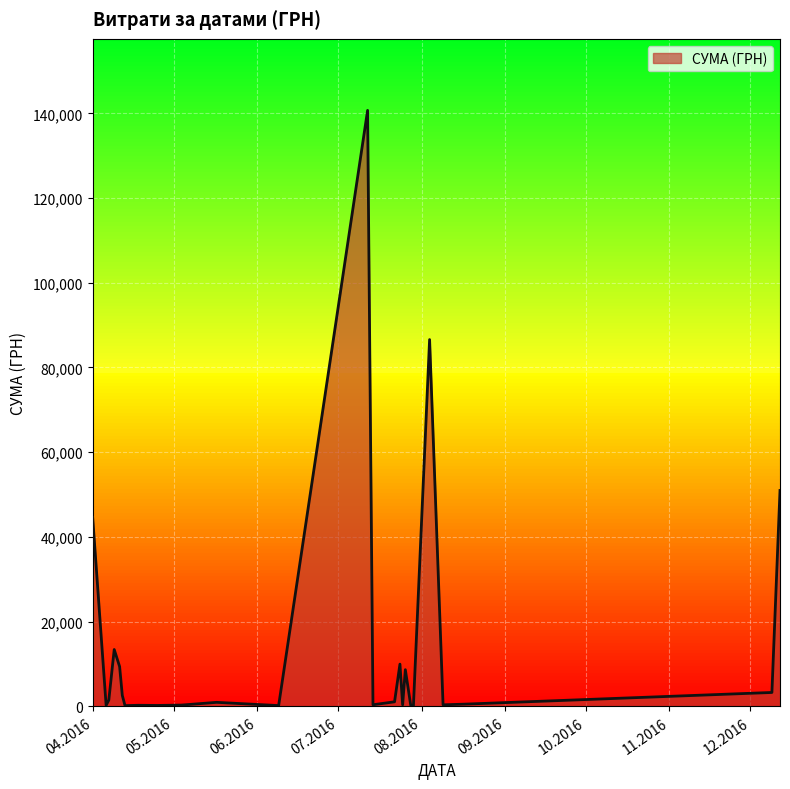

What is the maximum value shown in the chart?

140706.2